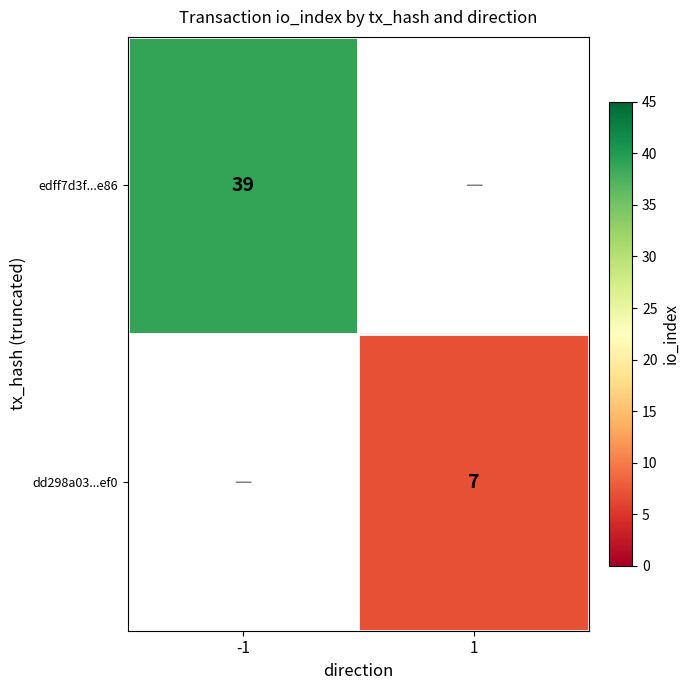

The edff7d3f...e86 series shows 39 at -1. True or false?

True